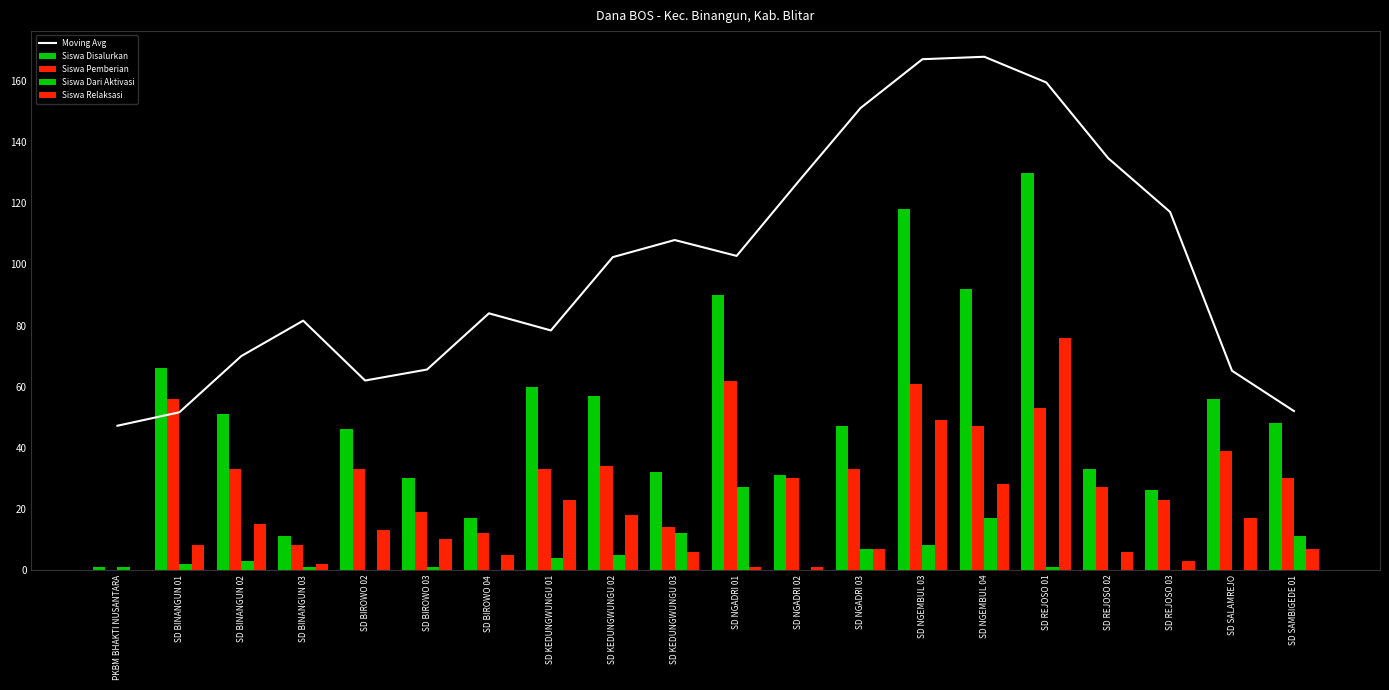

What is the difference between the maximum and minimum values in the Siswa Relaksasi series?

76.0